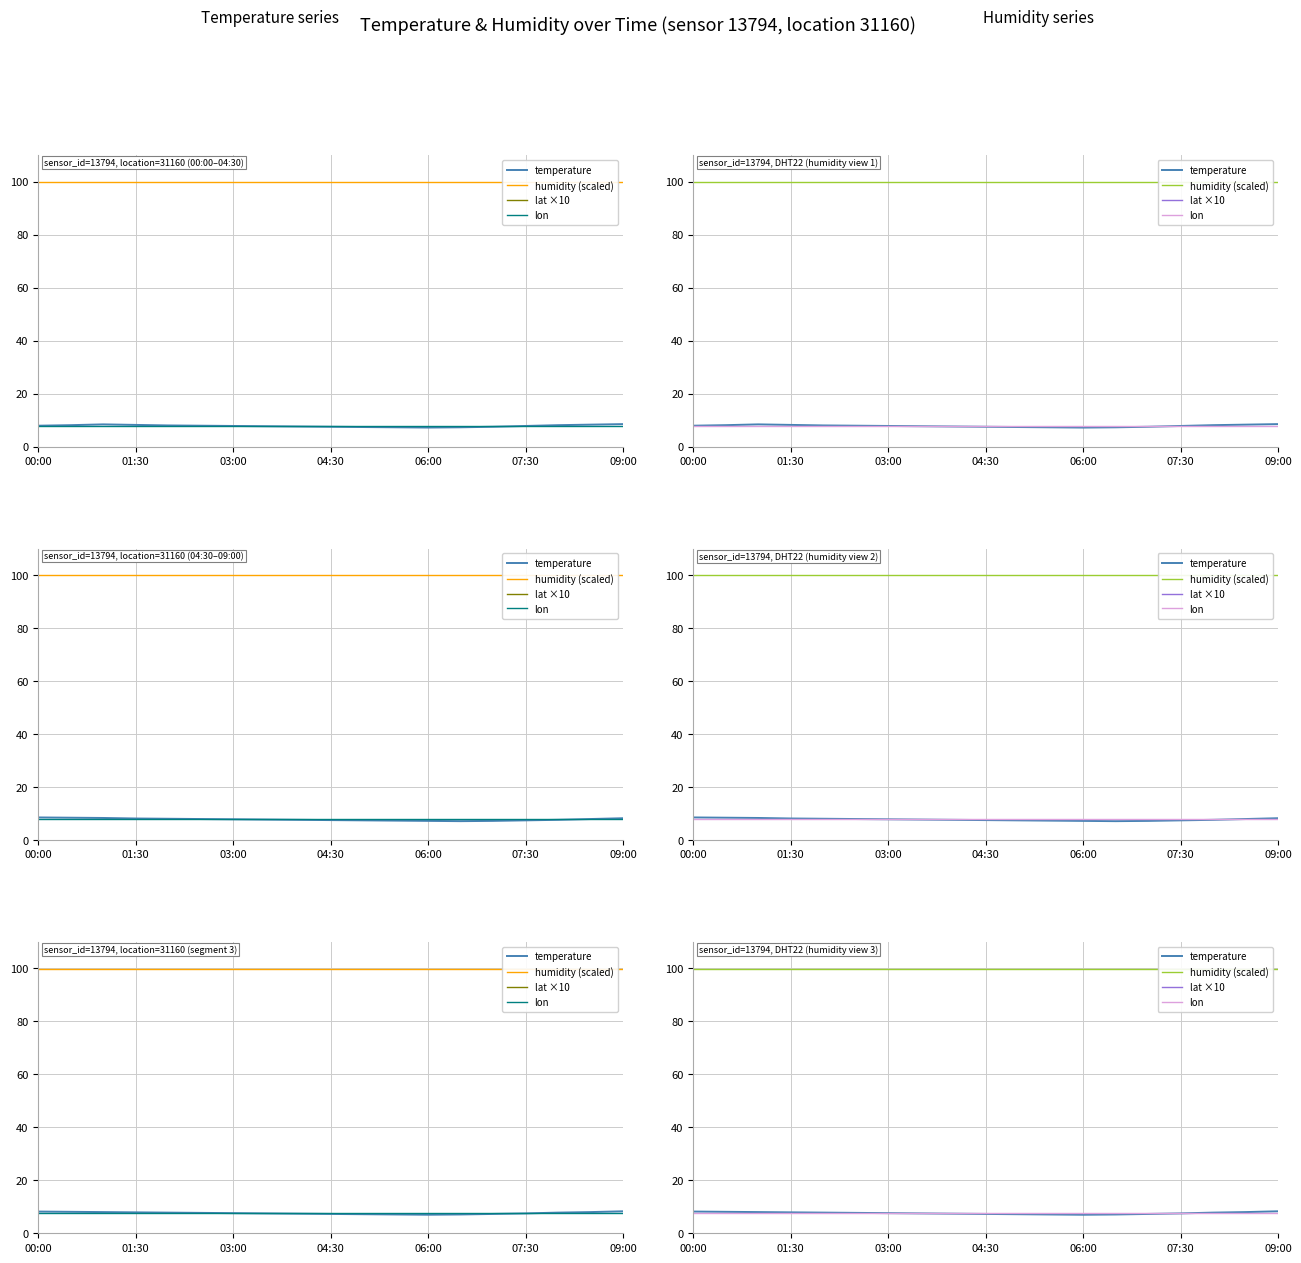

What is the smallest value displayed?

7.0